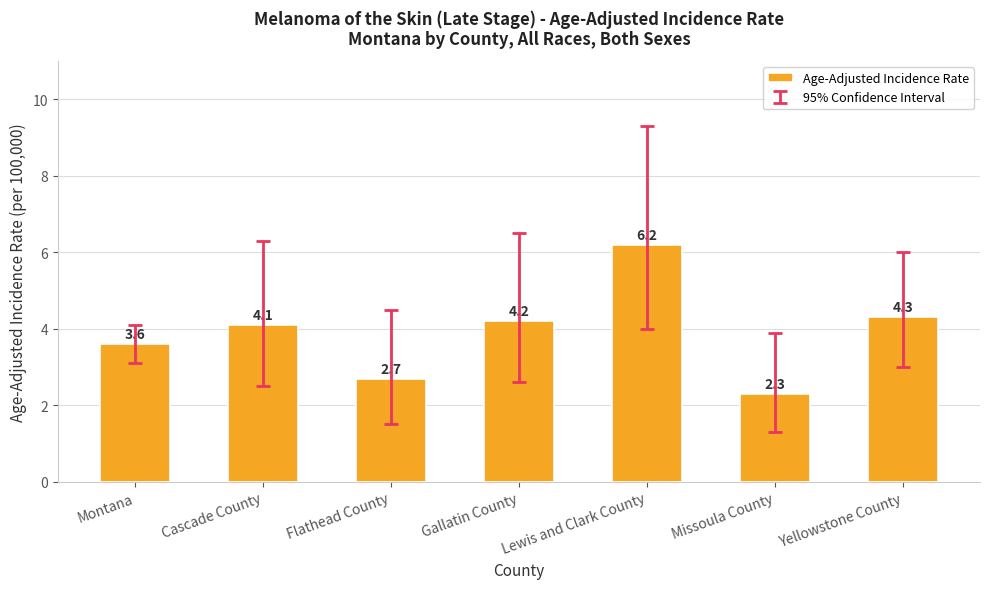

Rank the categories by value from lowest to highest.

Missoula County, Flathead County, Montana, Cascade County, Gallatin County, Yellowstone County, Lewis and Clark County